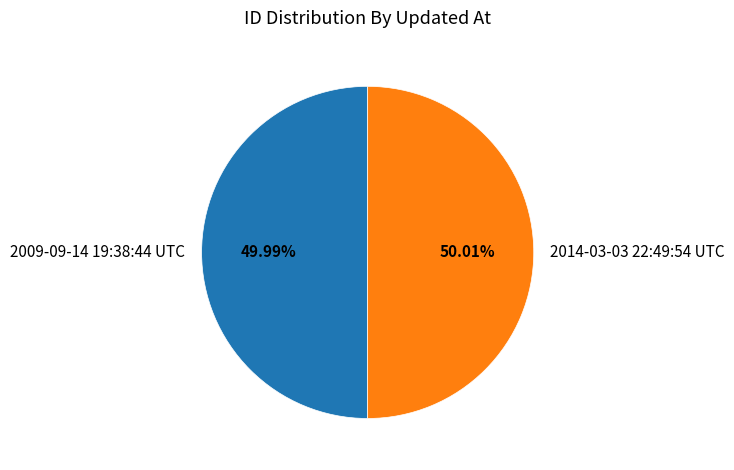

The 2014-03-03 22:49:54 UTC slice represents 50% of the pie. True or false?

True